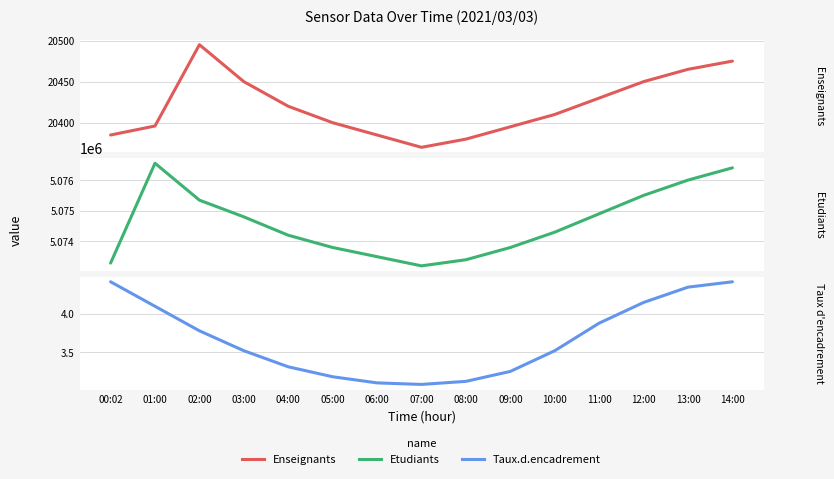

Is the value of Enseignants at 05:00 greater than the value of Etudiants at 07:00?

No